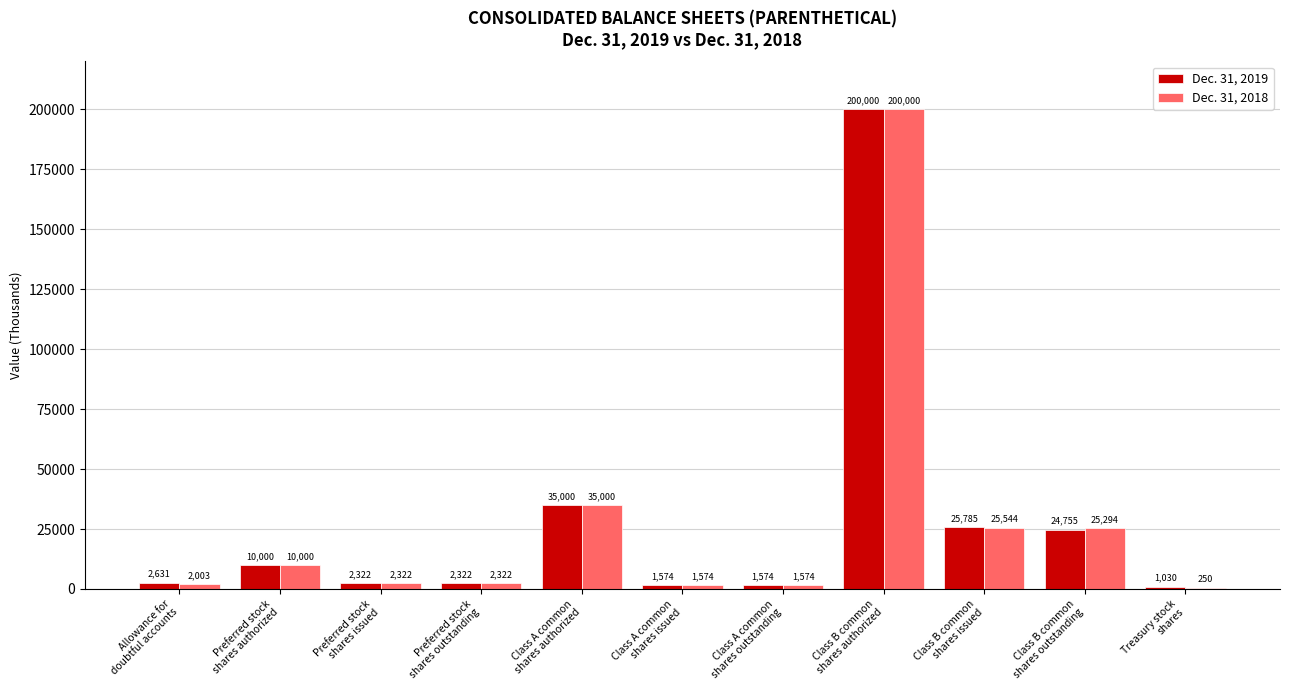

What is the average value of the Dec. 31, 2019 series?

27908